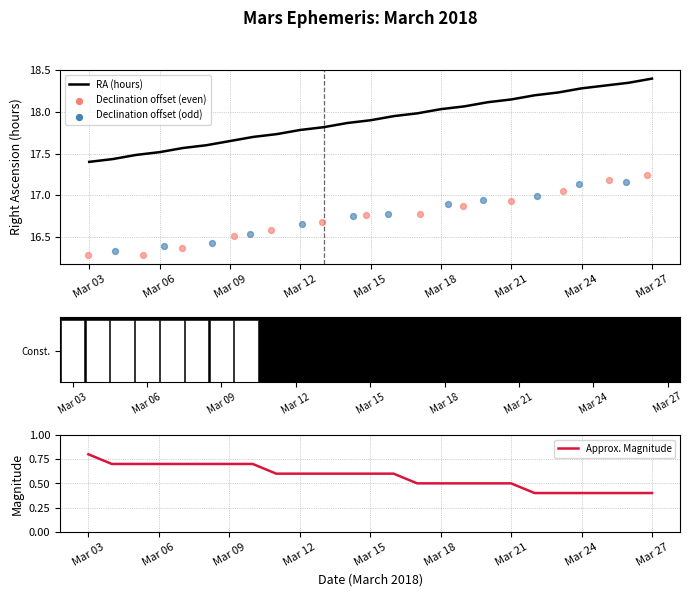

True or false: RA (hours) has a value of 26.4 at Mar 15.

False